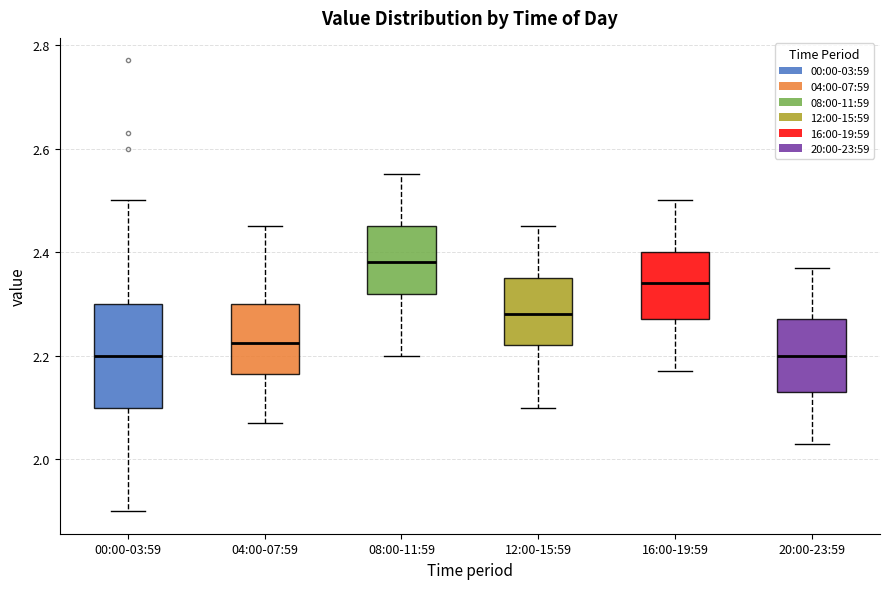

Which box is the tallest, from its lower edge to its upper edge?

00:00-03:59